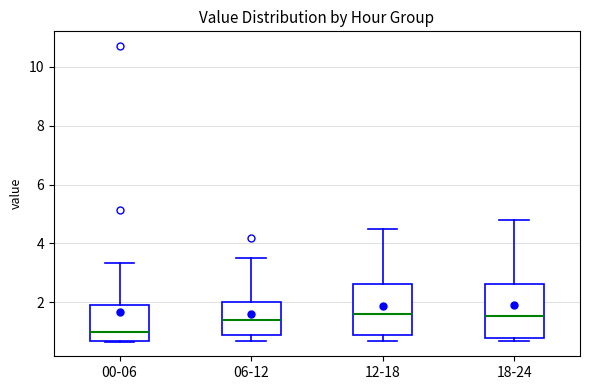

Which box has the lowest median line?

00-06